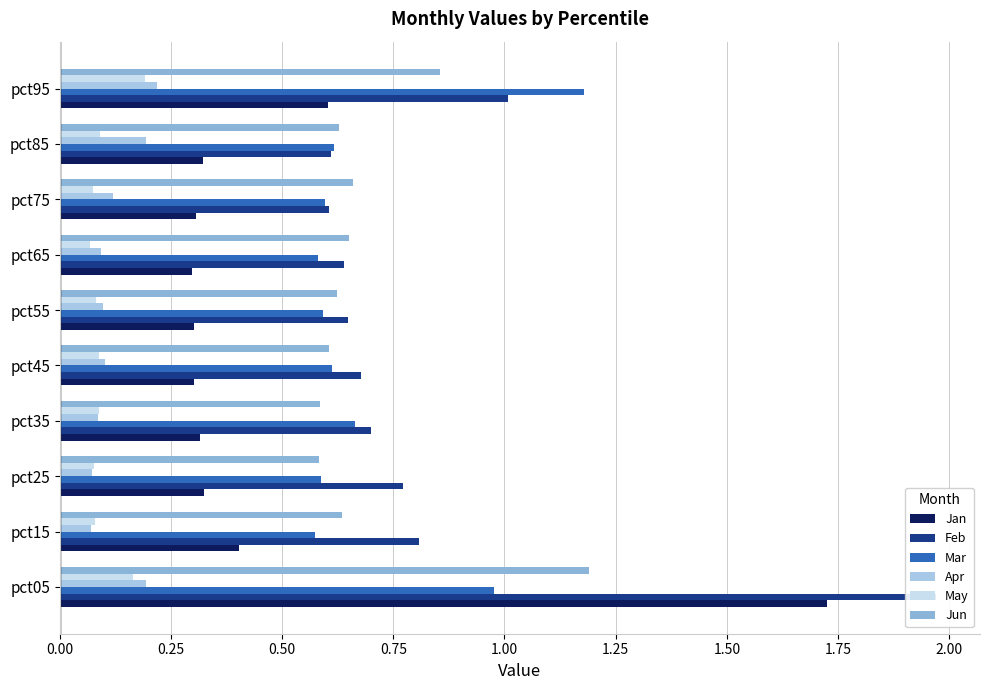

Which series has the largest total across all categories?

Feb